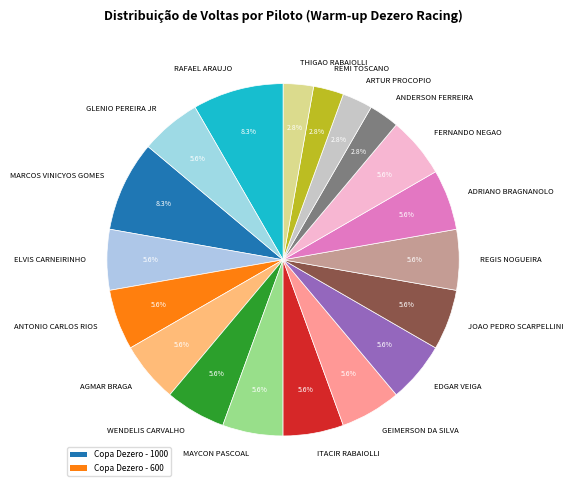

Is there a majority slice in this chart?

No